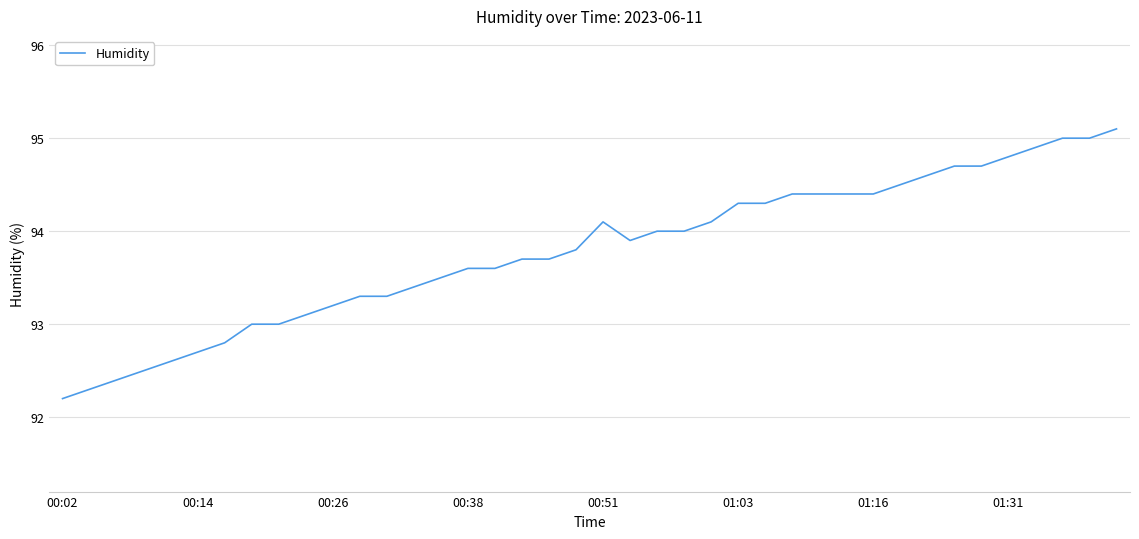

What is the smallest value displayed?

92.2